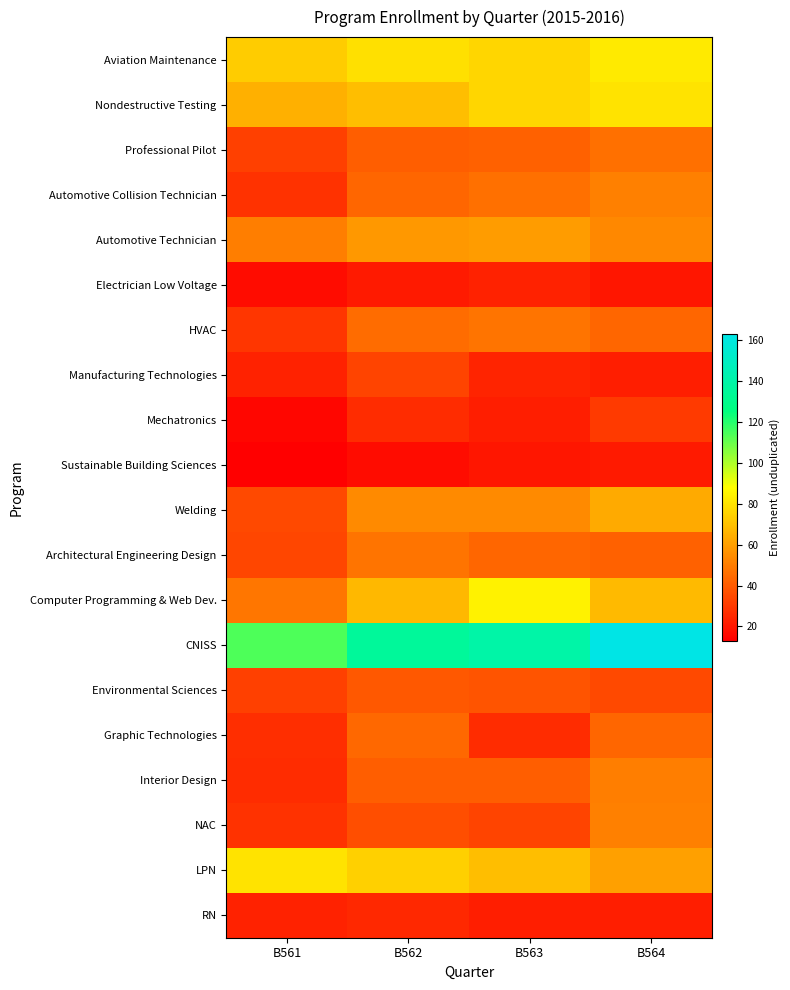

Which series has the widest spread of values?

CNISS